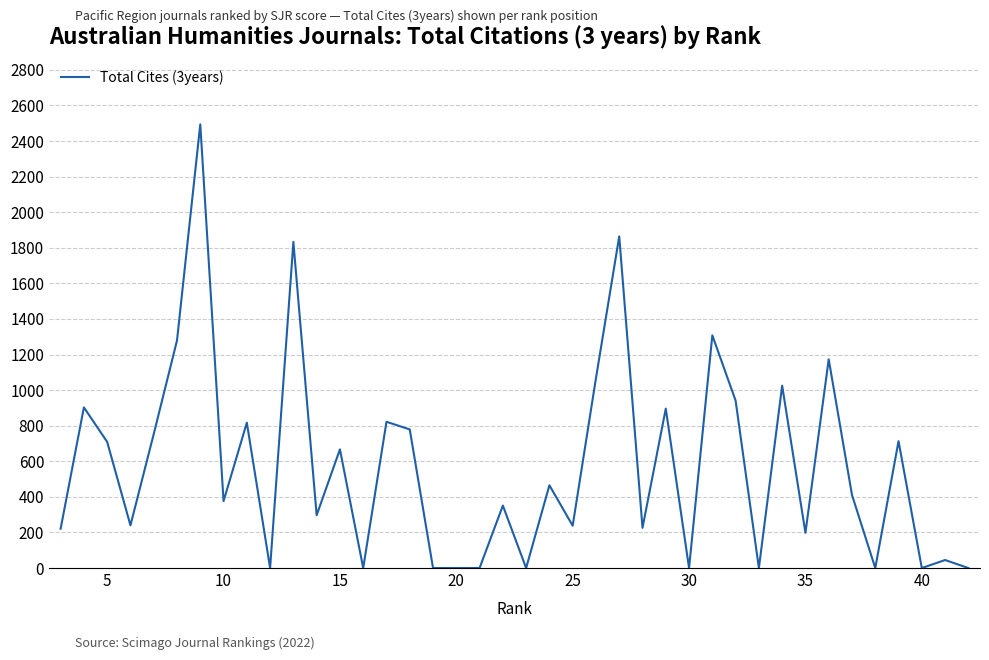

How many values are above zero?

29